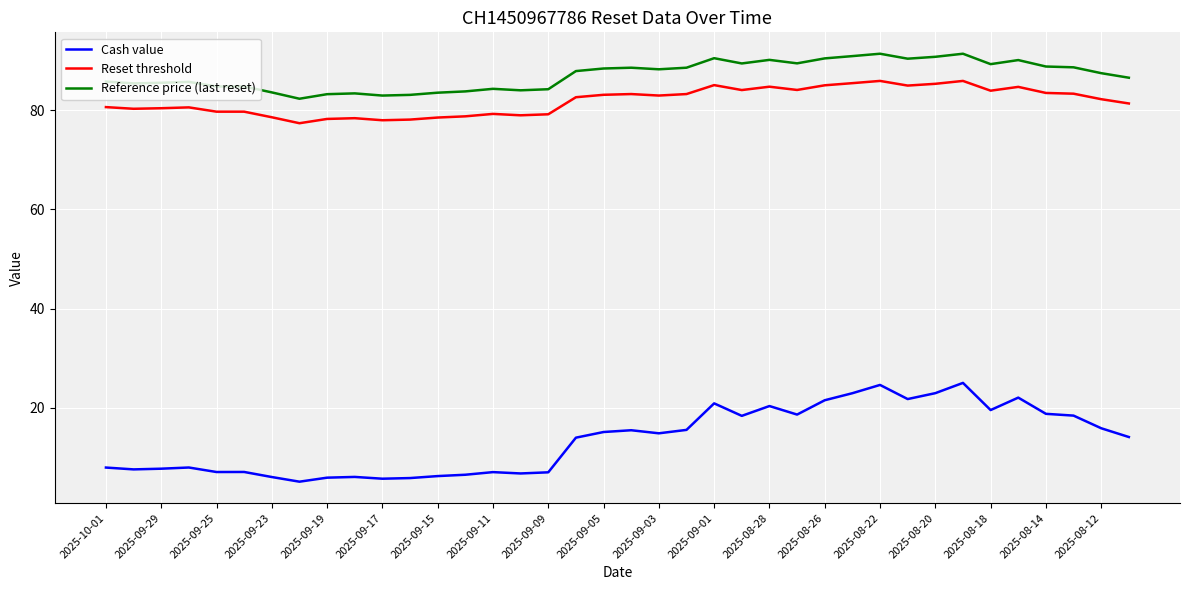

What is the difference between the maximum and minimum values in the Reset threshold series?

8.5